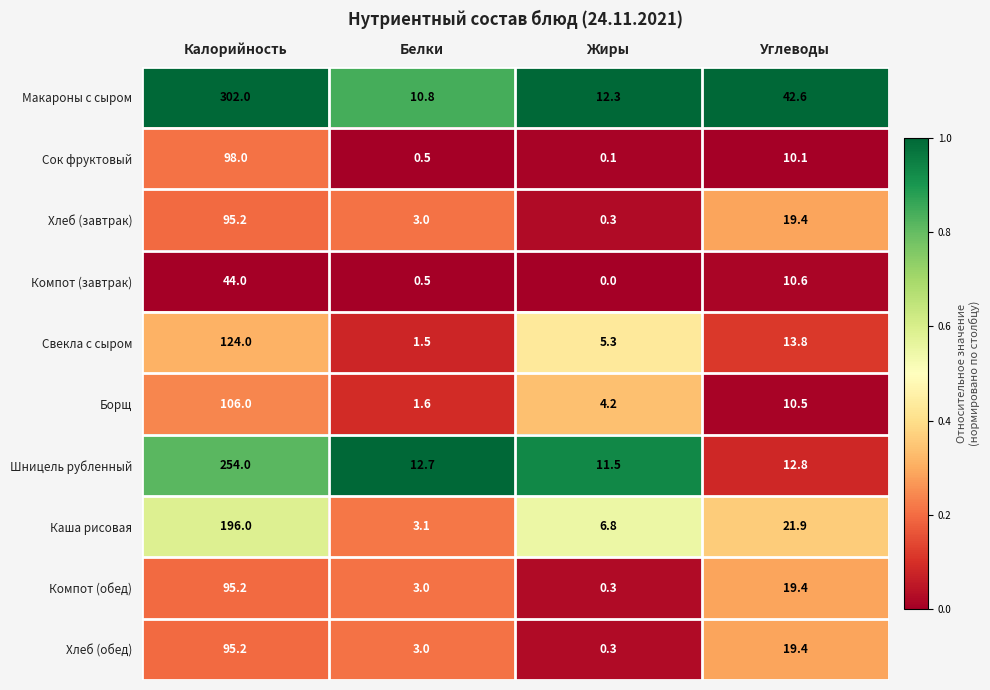

Is the value of Компот (обед) at Углеводы greater than the value of Хлеб (завтрак) at Калорийность?

No